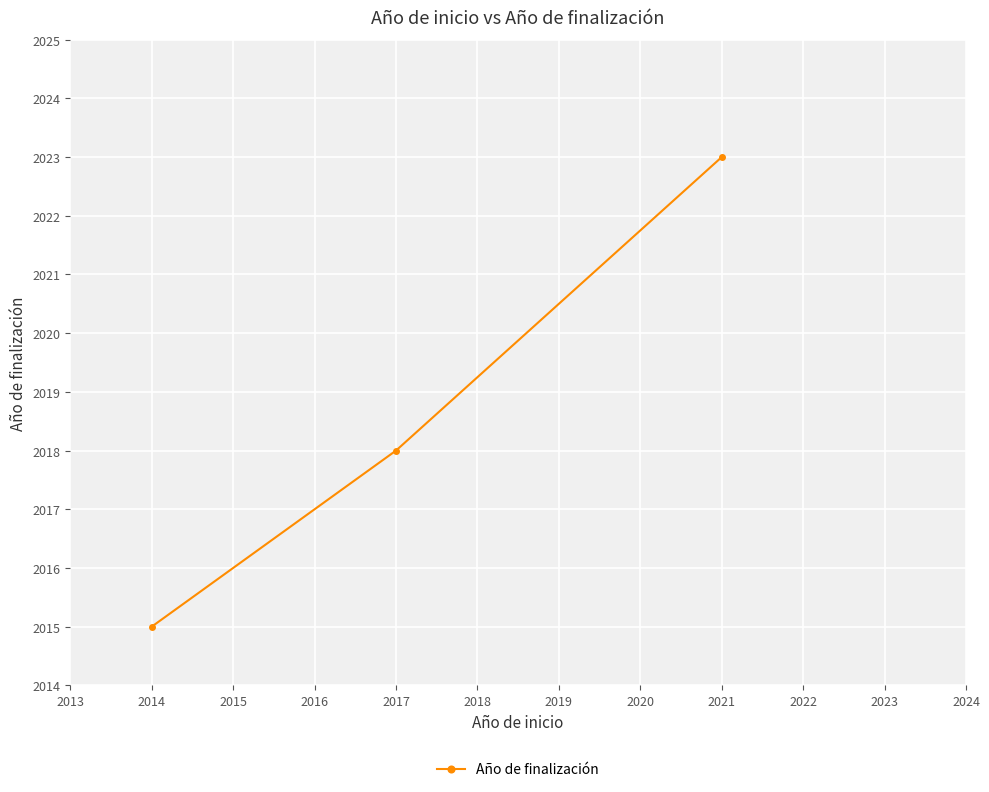

Count the values in the range 2015 to 2023.

3